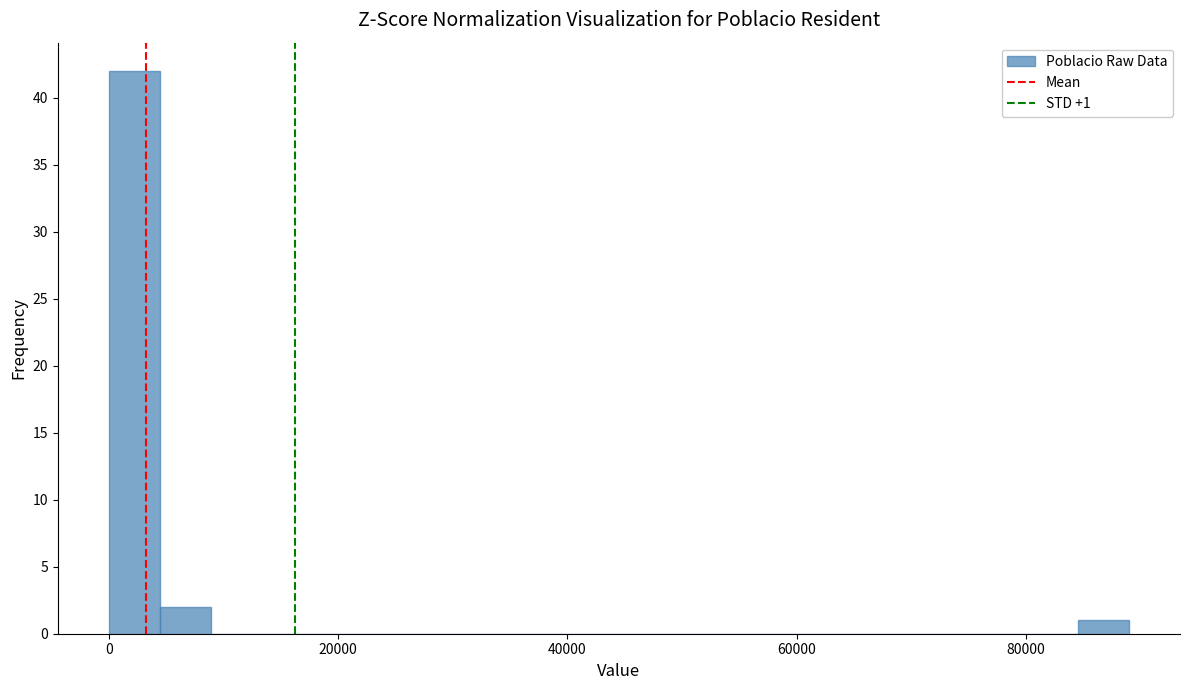

Read against the x-axis, roughly where is the centre of the tallest bar?

2000